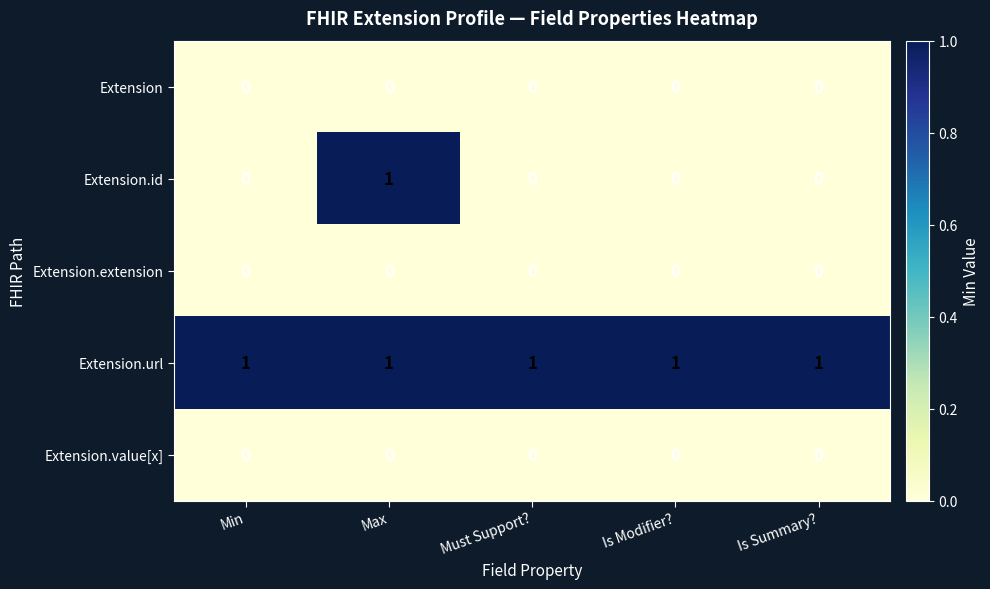

Reading left to right, what are all the values shown in this chart?

Extension: 0	0	0	0	0
Extension.id: 0	1	0	0	0
Extension.extension: 0	0	0	0	0
Extension.url: 1	1	1	1	1
Extension.value[x]: 0	0	0	0	0